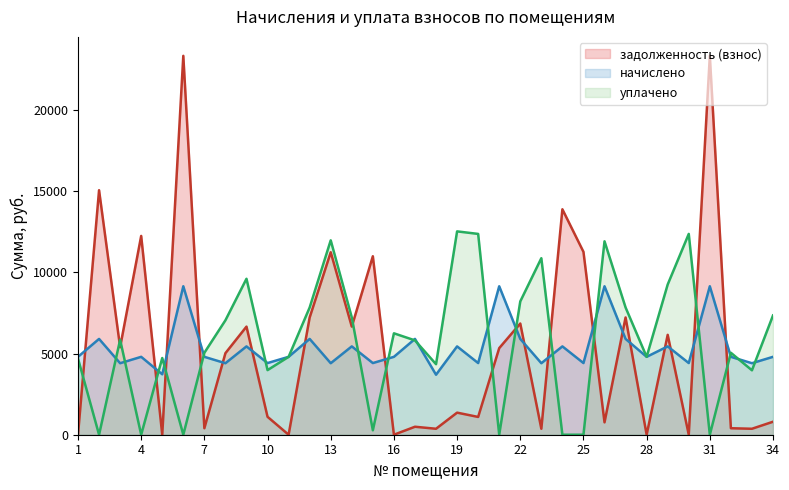

What is the difference between the maximum and minimum values in the начислено series?

5451.7